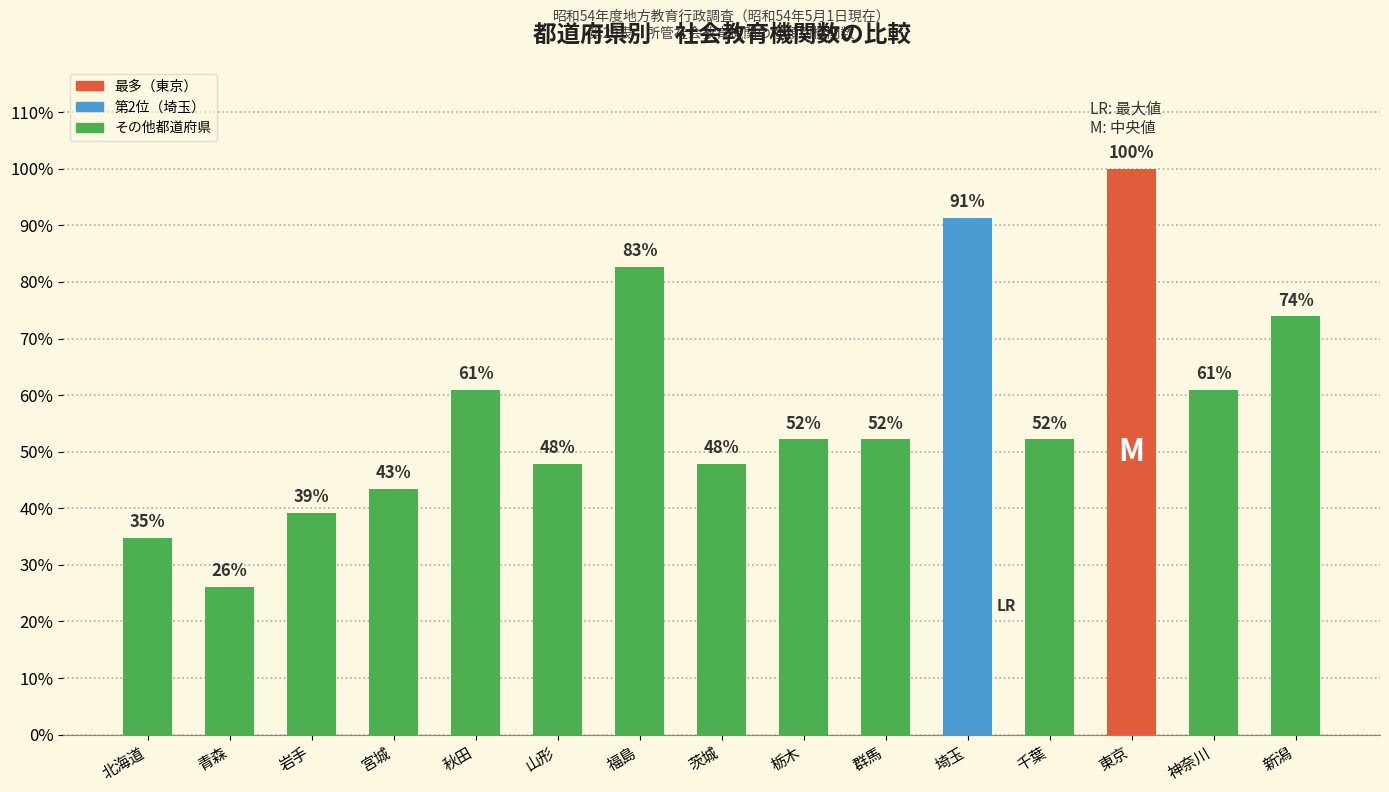

True or false: the data shows 47.8 at 茨城.

True